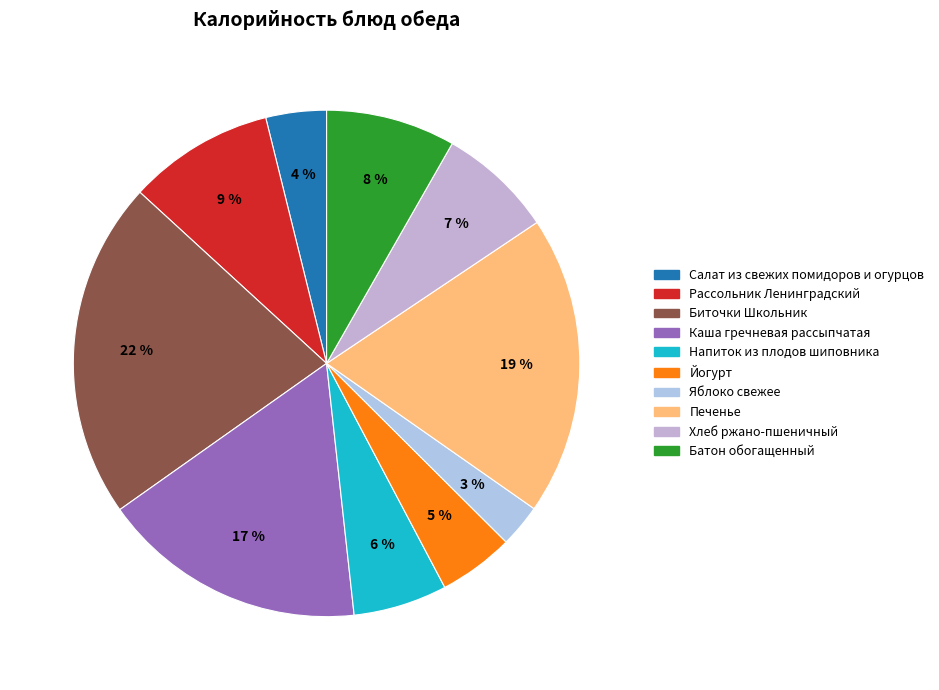

Which slice is the smallest?

Яблоко свежее